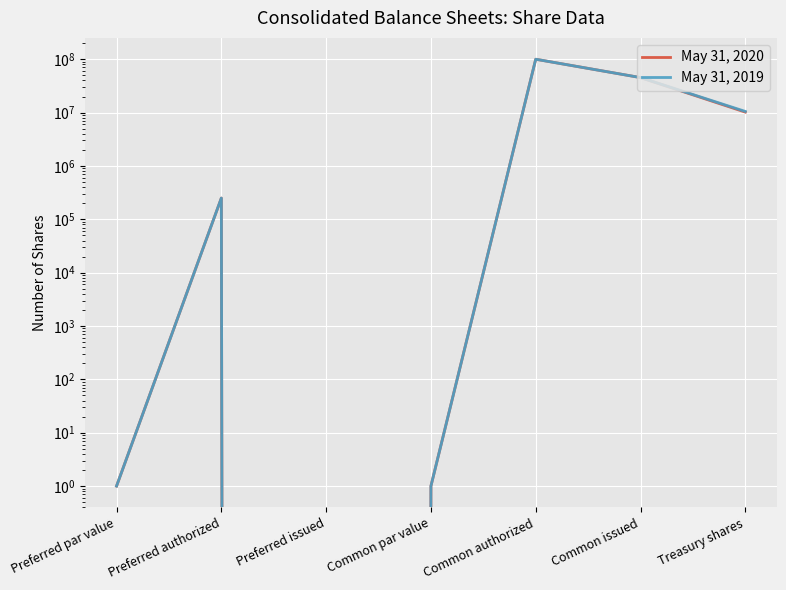

What is the difference between the second highest and minimum values in the May 31, 2019 series?

45300786